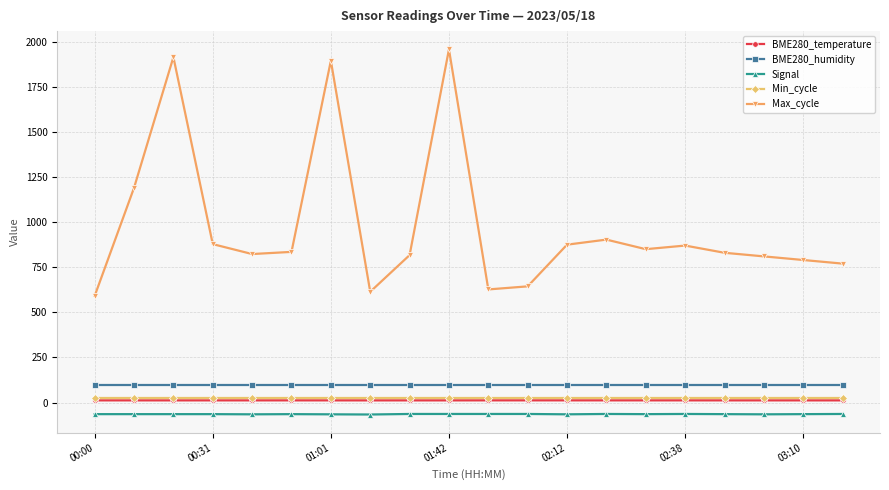

Which series has the largest total across all categories?

Max_cycle